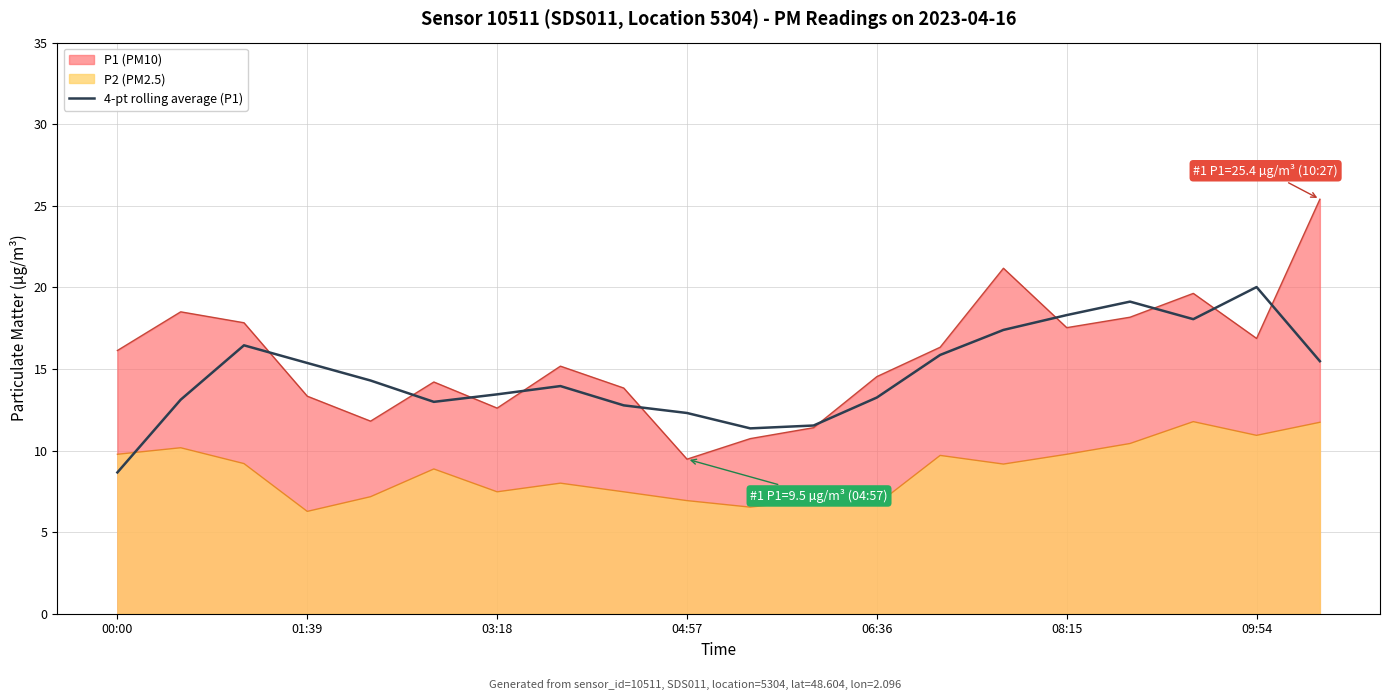

Reading left to right, extract all data points from this chart.

8.7	13.1	16.4	15.4	14.3	13.0	13.4	13.9	12.8	12.3	11.4	11.5	13.2	15.9	17.4	18.3	19.1	18.1	20.0	15.5